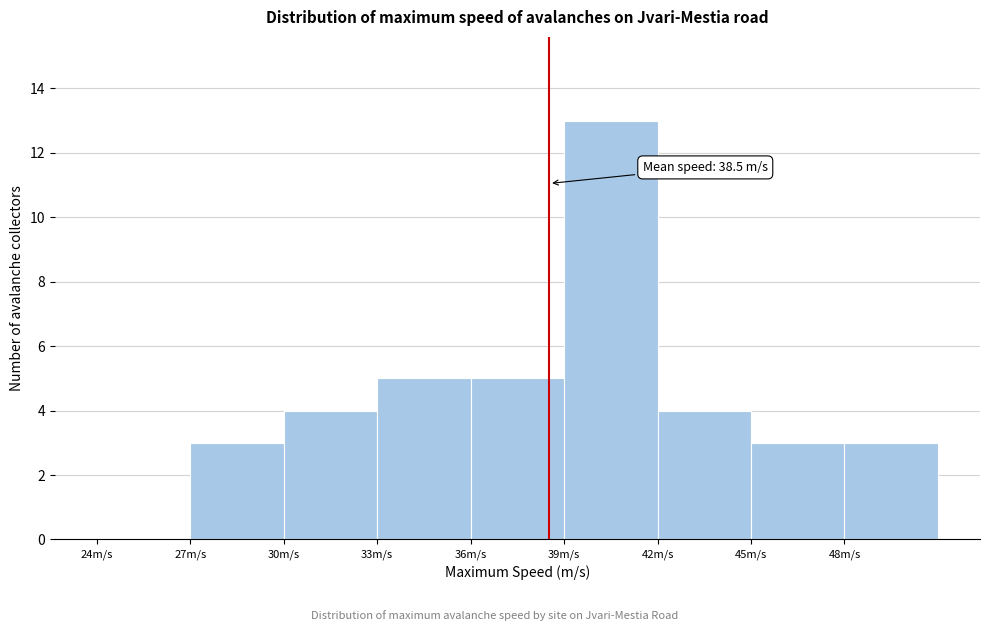

Which range on the x-axis has the tallest bar?

39 to 42